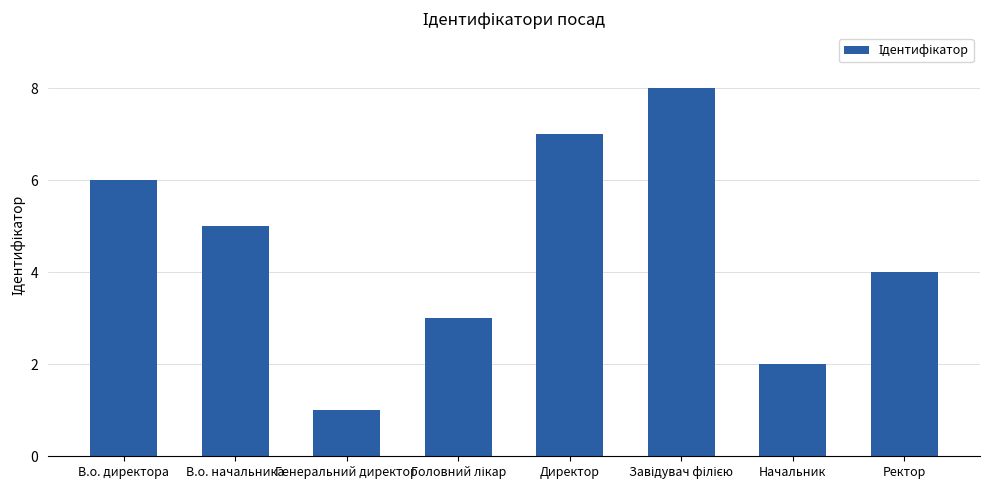

Is it true that the value at Генеральний директор is 1?

True